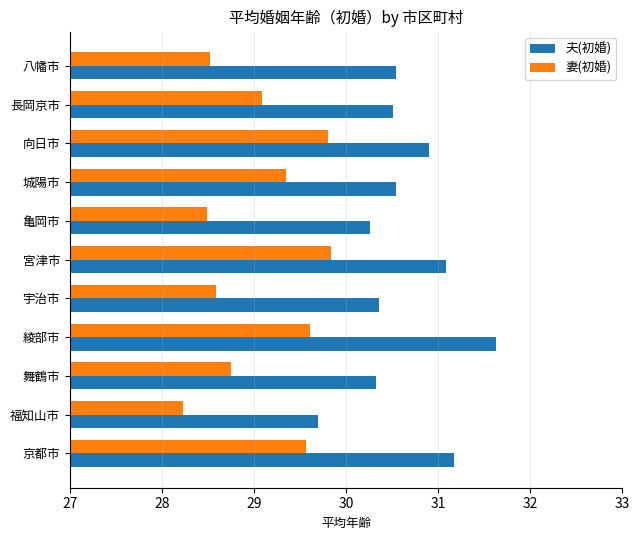

True or false: 妻(初婚) has a value of 29.8 at 向日市.

True